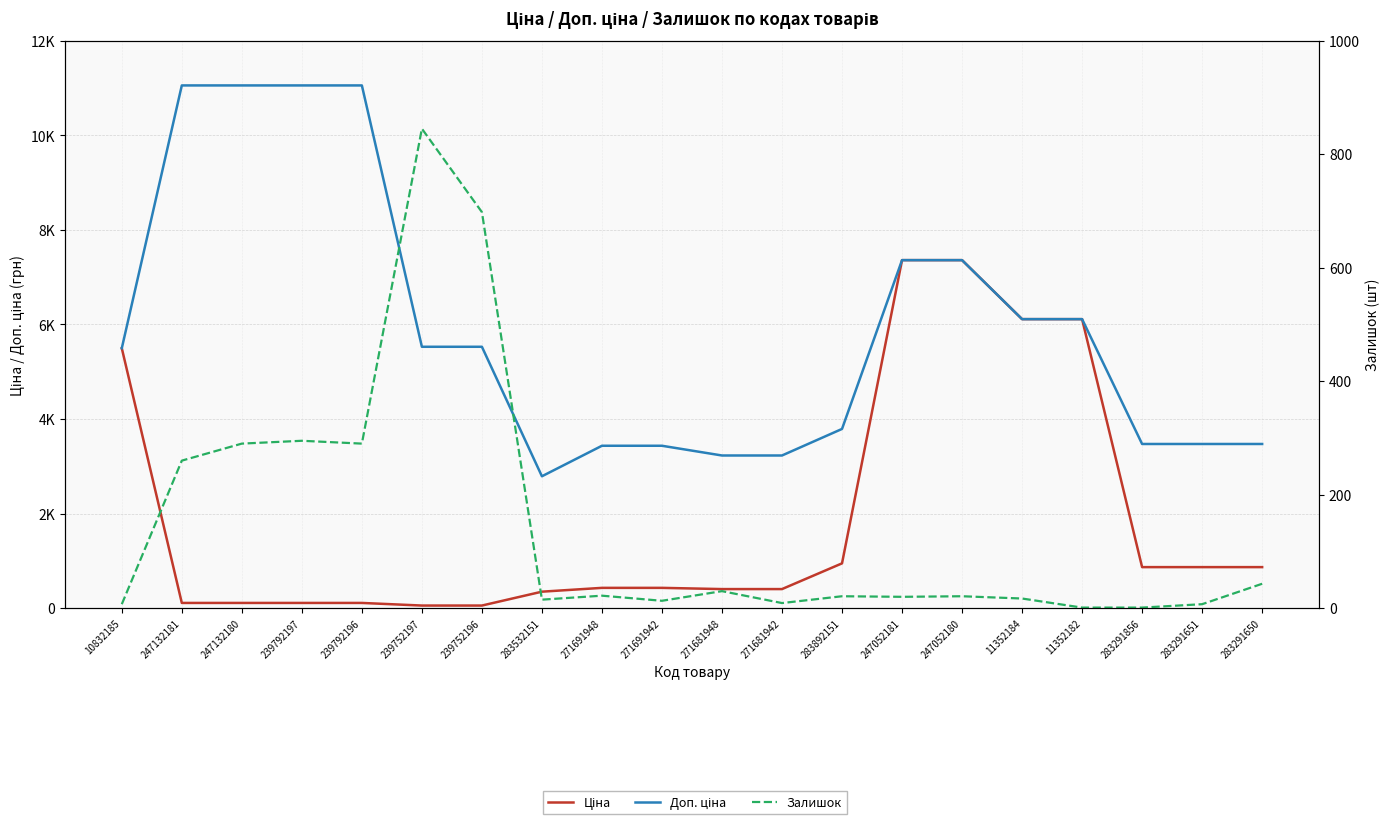

Where is the first local minimum for Залишок?

239792196